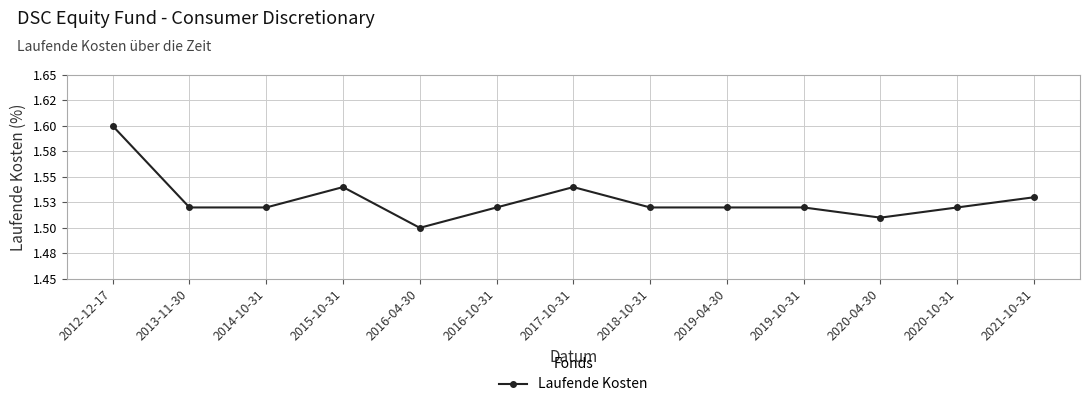

Is it true that the value at 2020-04-30 is 1.5?

True